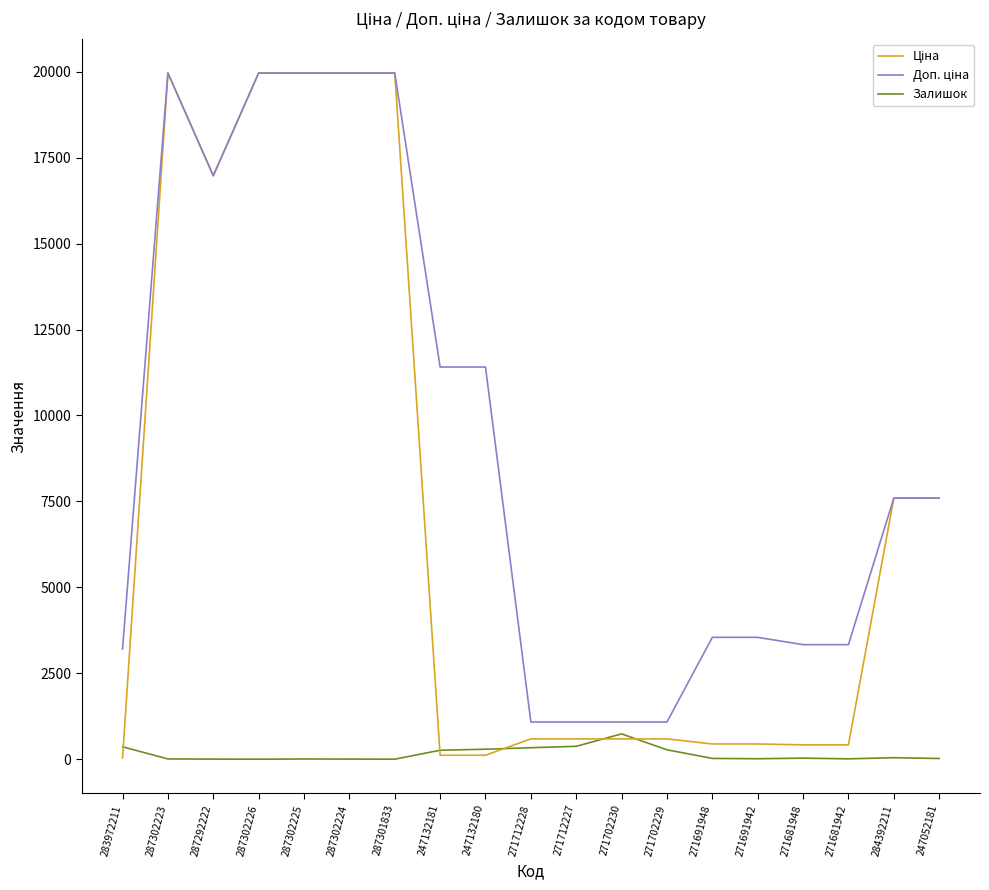

At how many categories does at least one series exceed 685?

19